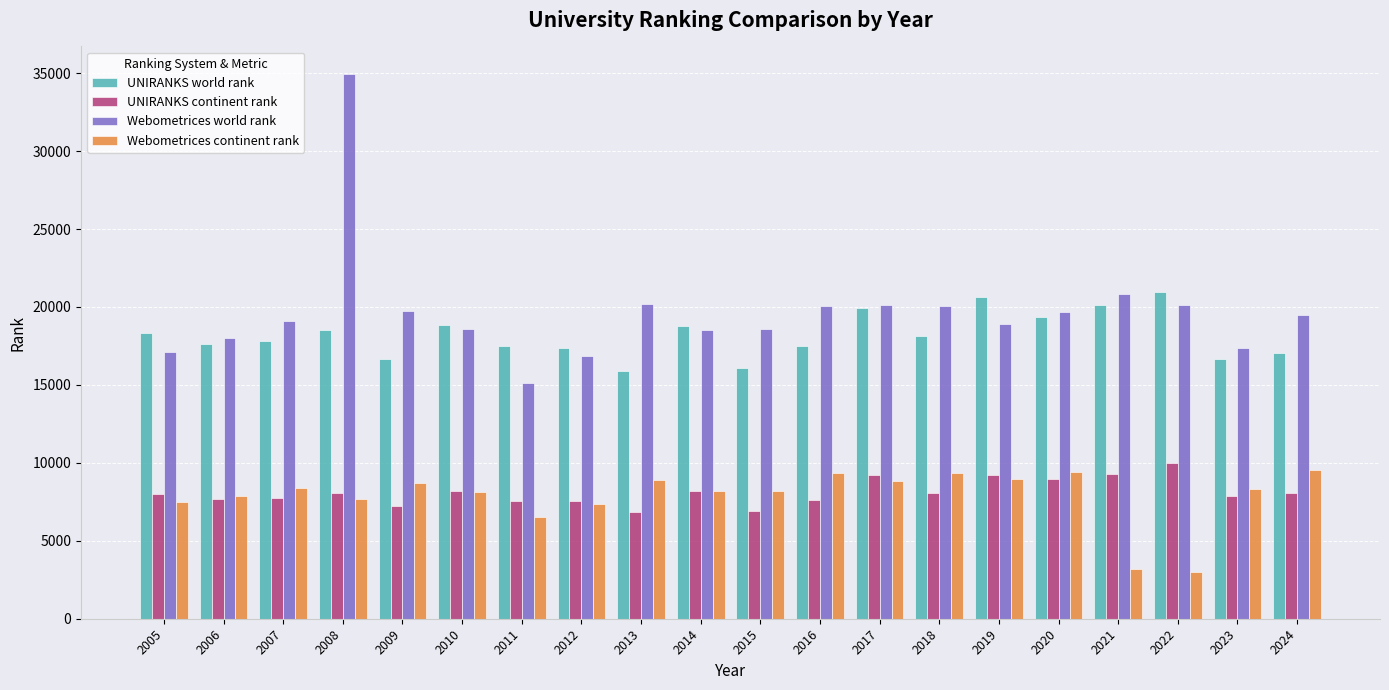

At how many categories does at least one series exceed 23182?

1